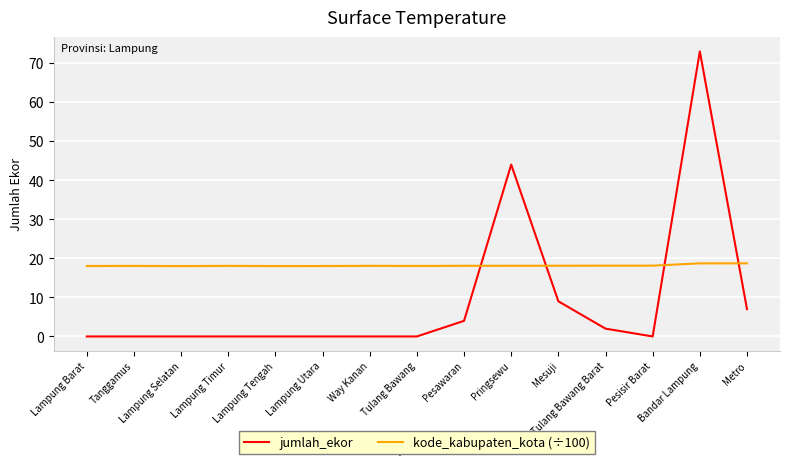

Which series has the largest total across all categories?

kode_kabupaten_kota (÷100)